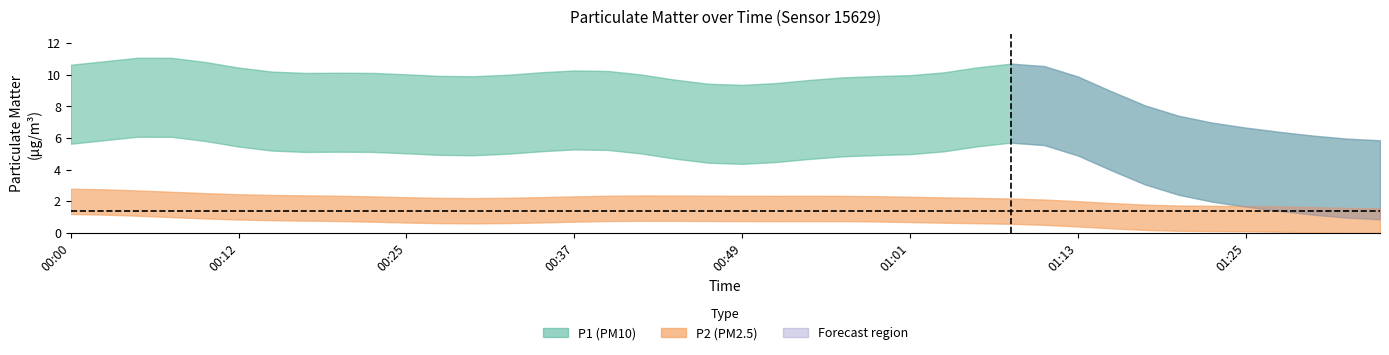

Which has a higher value, 01:06 or 01:30?

01:06